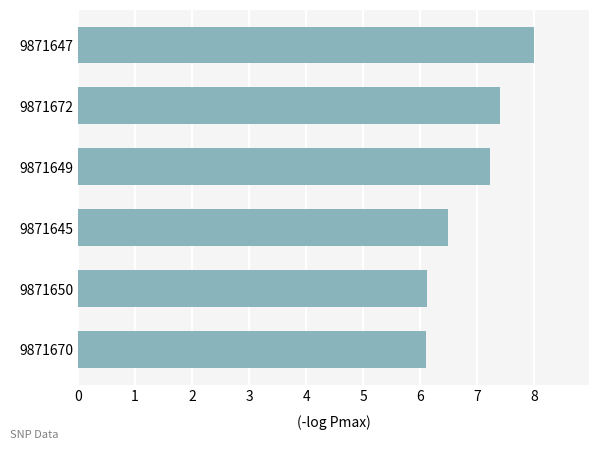

Reading bottom to top, what are all the values shown in this chart?

6.1	6.1	6.5	7.2	7.4	8.0